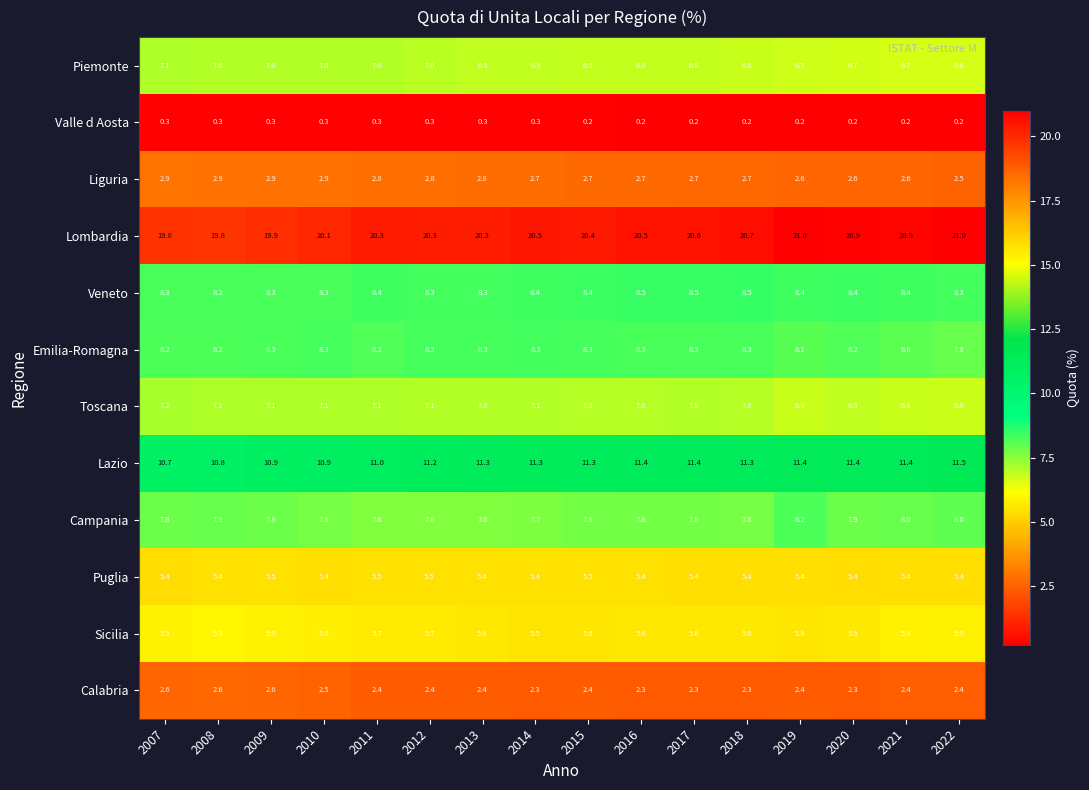

What is the minimum value for Liguria?

2.5